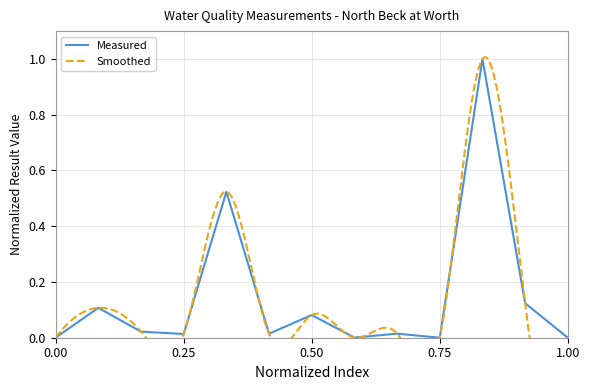

The Measured series shows 0.0 at 0.50. True or false?

False